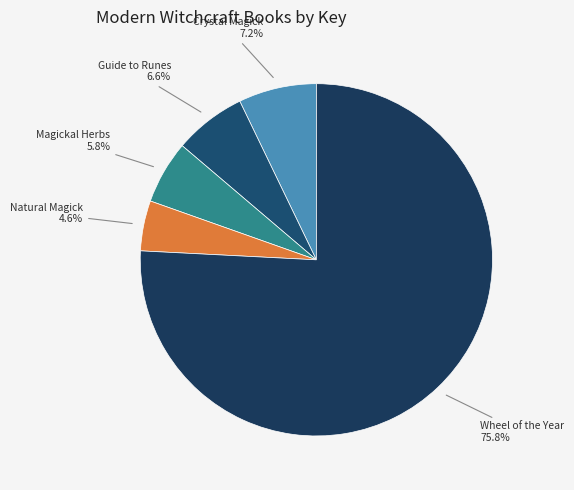

How many slices are in this pie chart?

5